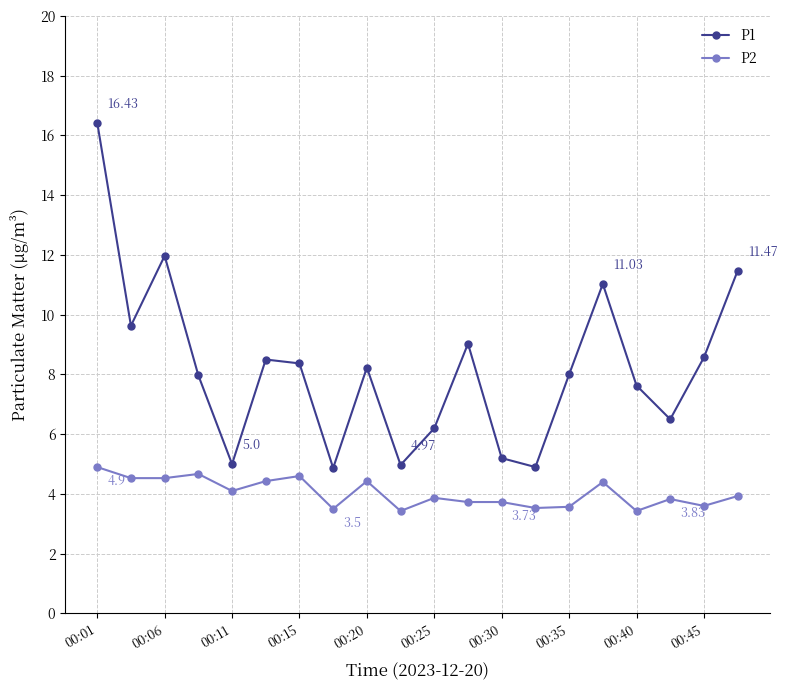

Count the number of categories in the chart.

20